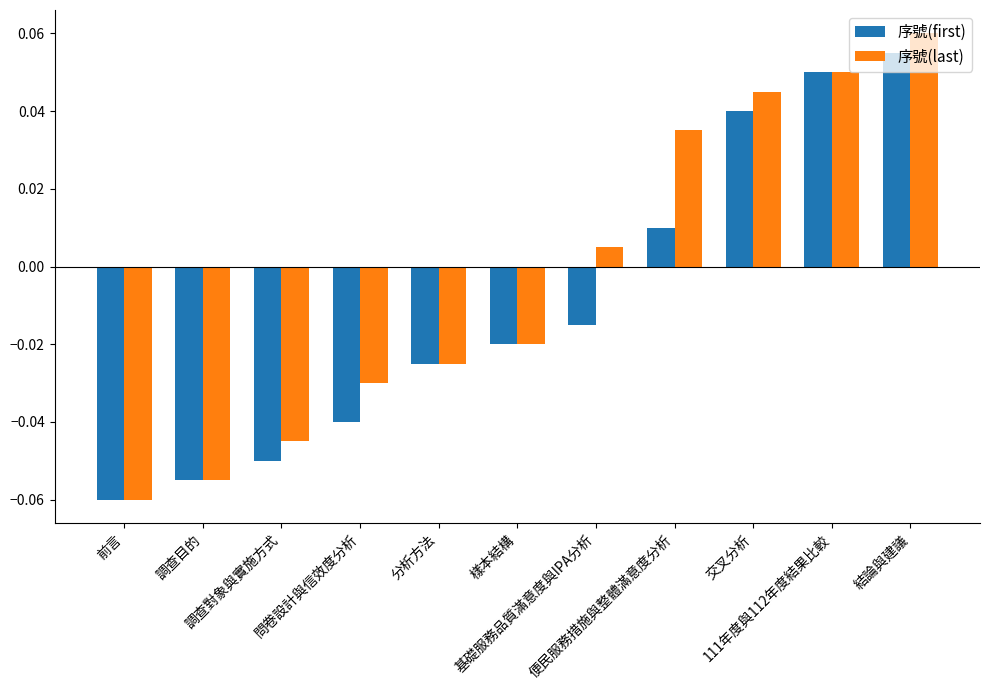

How many bars are there in total?

22